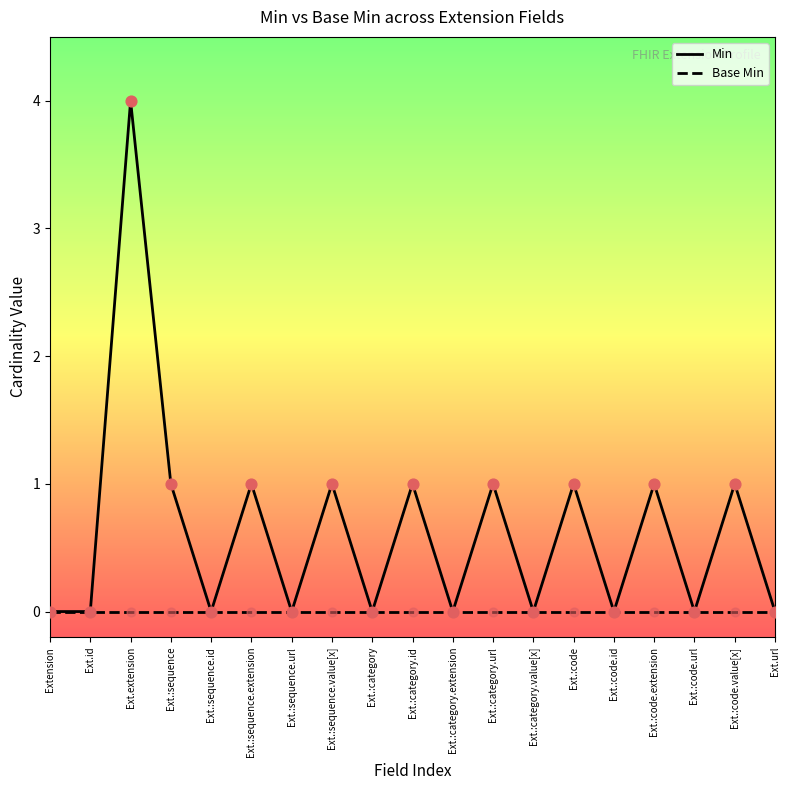

Which series changed the most between Ext.:category.id and Ext.:code.id?

Min